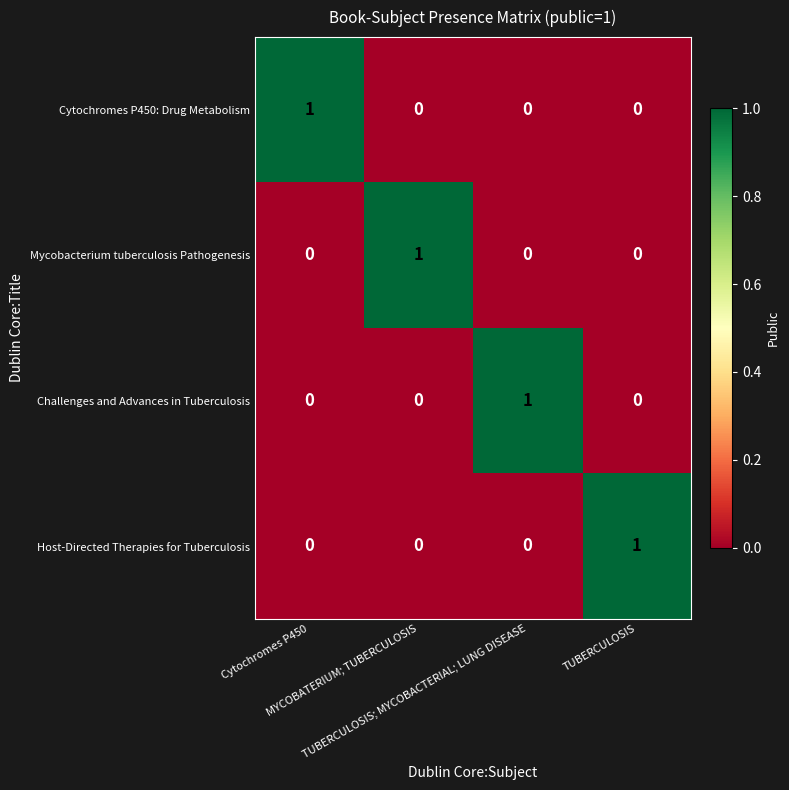

At how many categories does at least one series exceed 0?

4